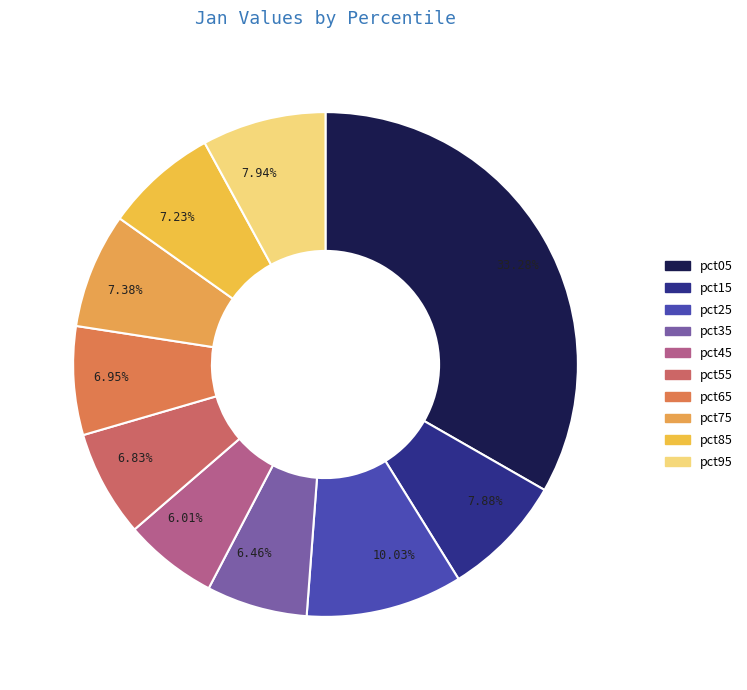

Between pct35 and pct05, which is larger?

pct05